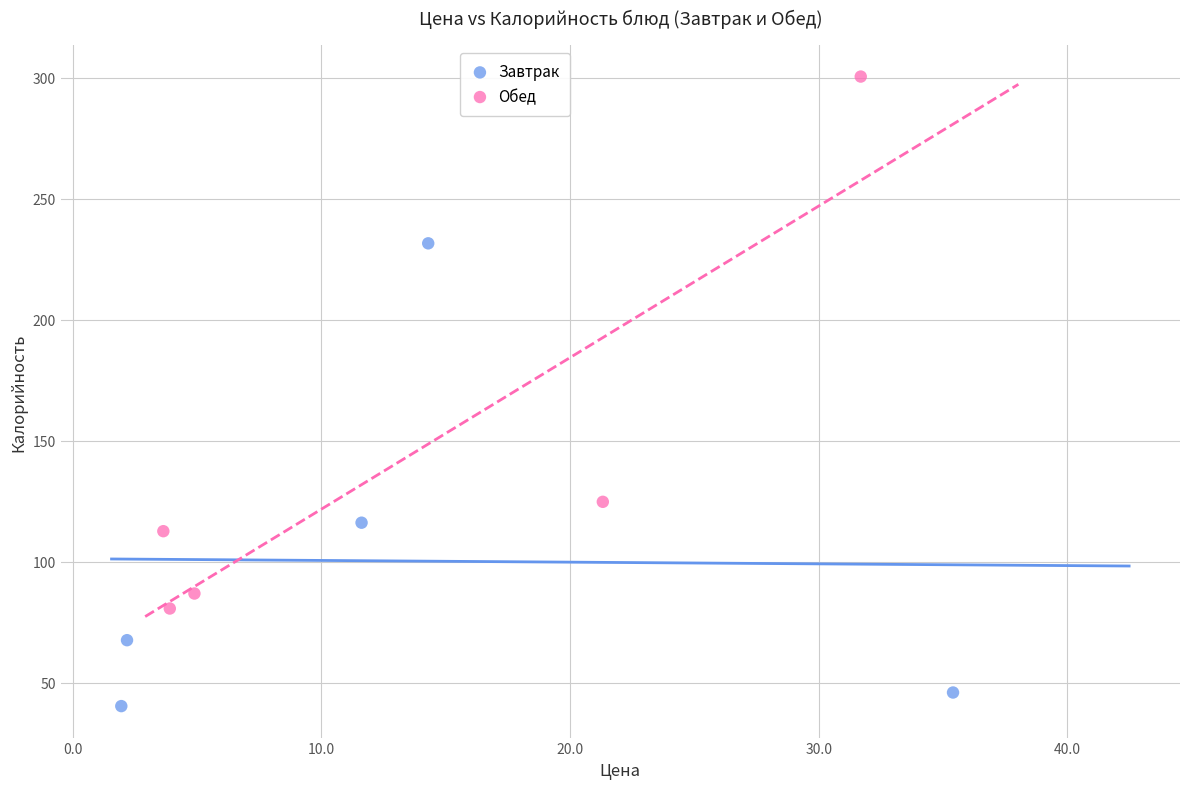

Which series has the largest Y range (max minus min)?

Обед